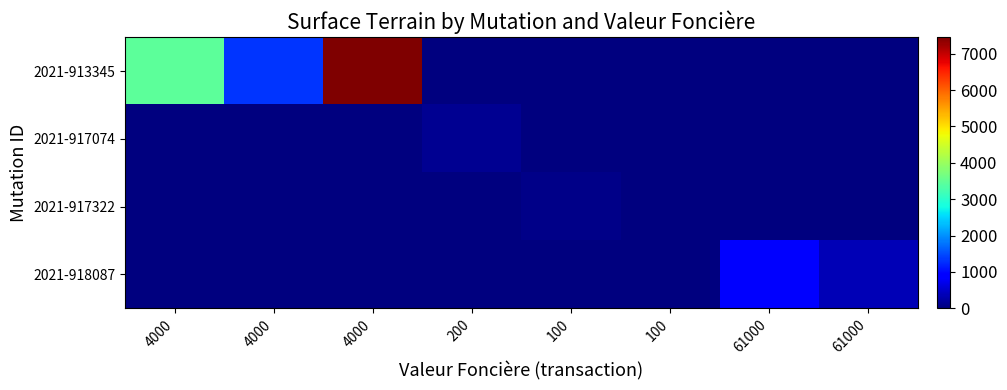

Reading right to left, extract all data points from this chart.

2021-913345: 61000=0	61000=0	100=0	100=0	200=0	4000=7455	4000=1315	4000=3454
2021-917074: 61000=0	61000=0	100=0	100=0	200=140	4000=0	4000=0	4000=0
2021-917322: 61000=0	61000=0	100=4	100=80	200=0	4000=0	4000=0	4000=0
2021-918087: 61000=372	61000=875	100=0	100=0	200=0	4000=0	4000=0	4000=0